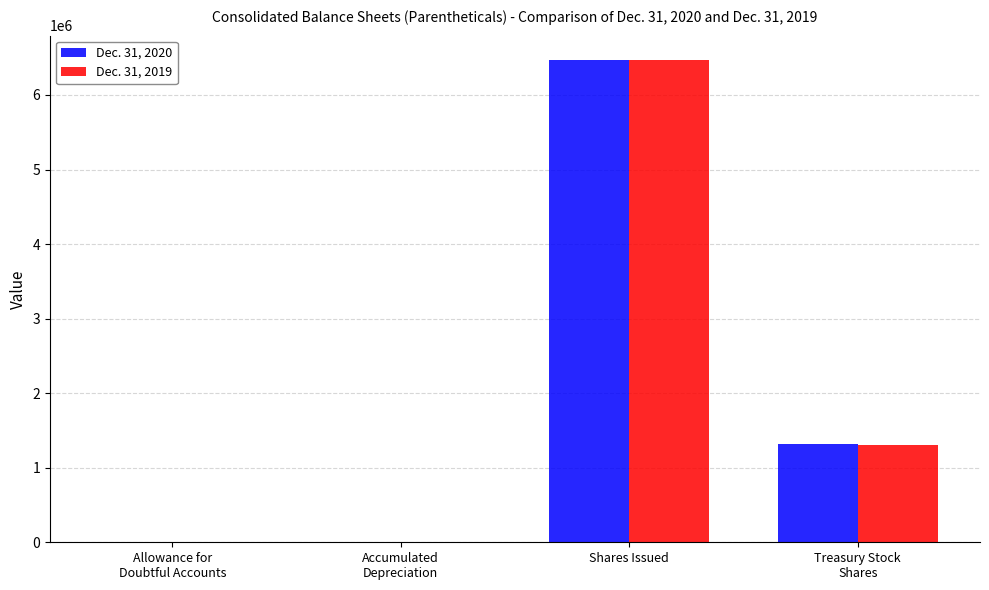

At which category is the sum across all series the highest?

Shares Issued